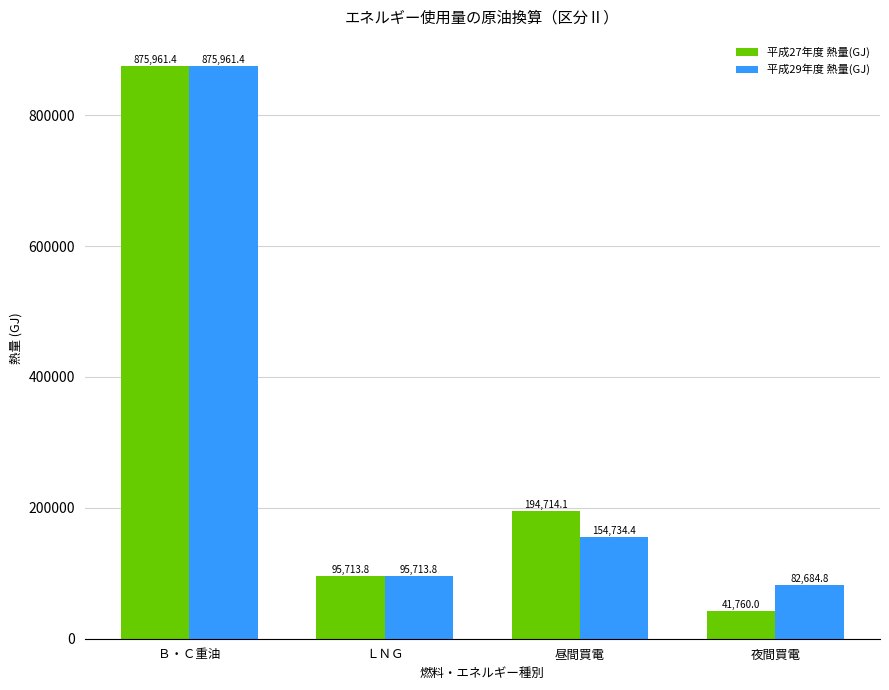

Which series has the widest spread of values?

平成27年度 熱量(GJ)